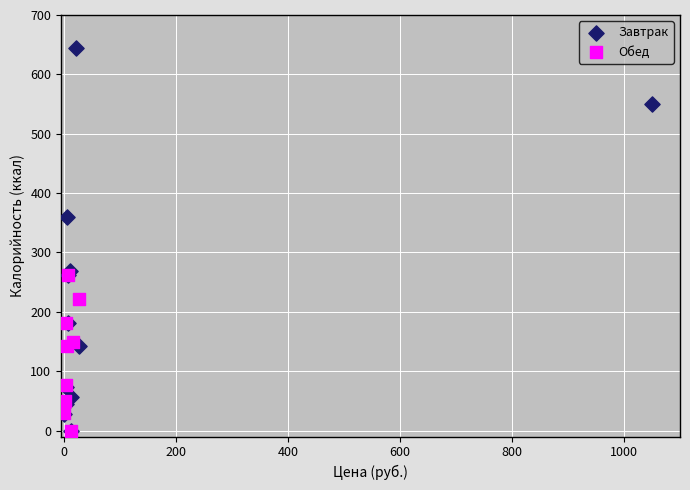

Which series contains the highest Y value?

Завтрак